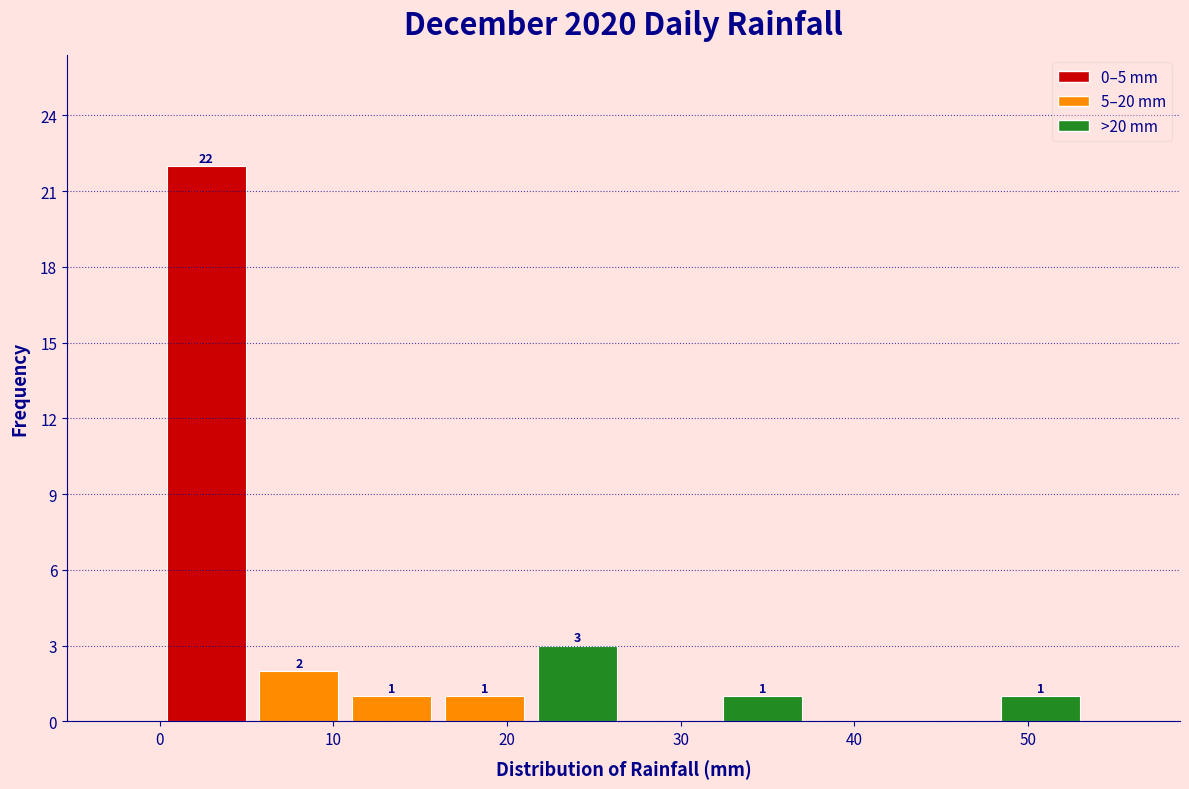

Over which range of the x-axis is the bar tallest?

0 to 5